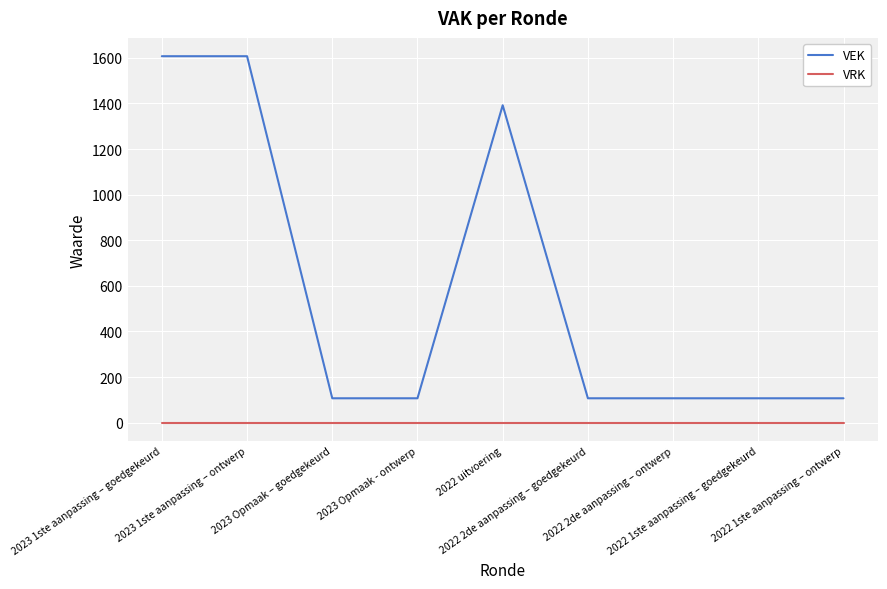

What position from the left is 2022 2de aanpassing – goedgekeurd?

6